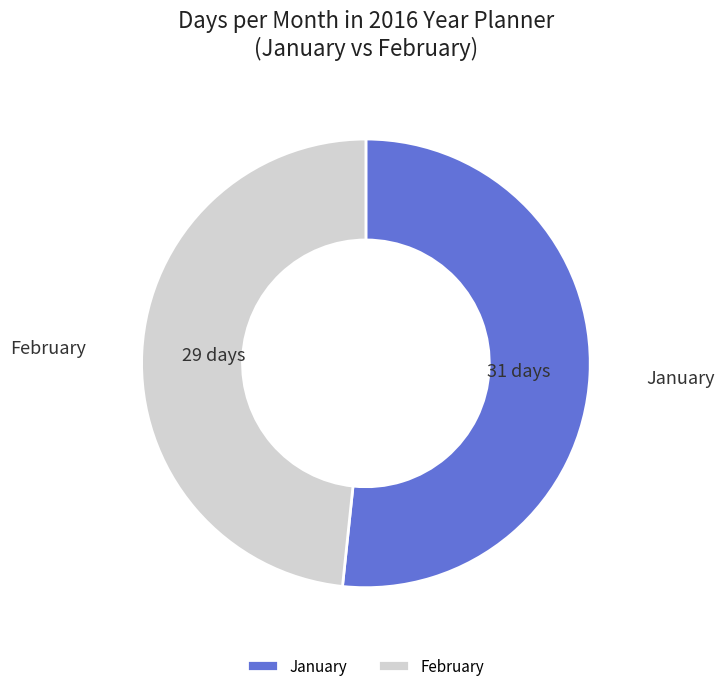

Is it true that February is 48% of the pie?

True